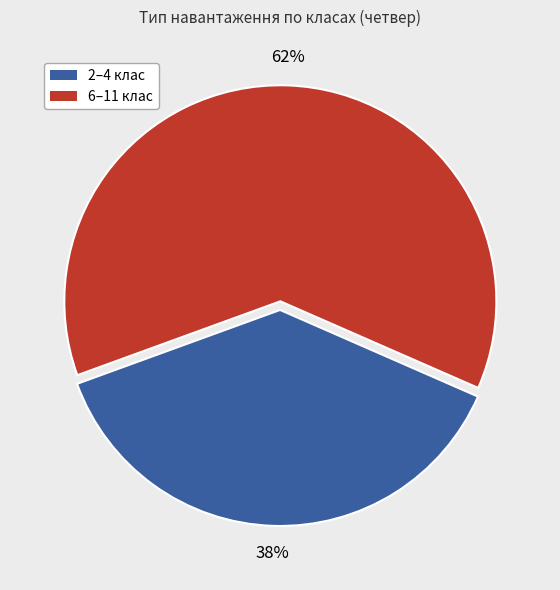

Is there any slice that represents more than half of the pie?

Yes